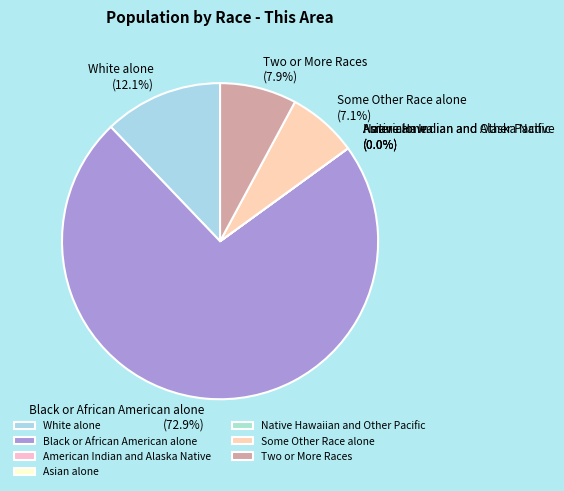

How many segments does this pie chart have?

7